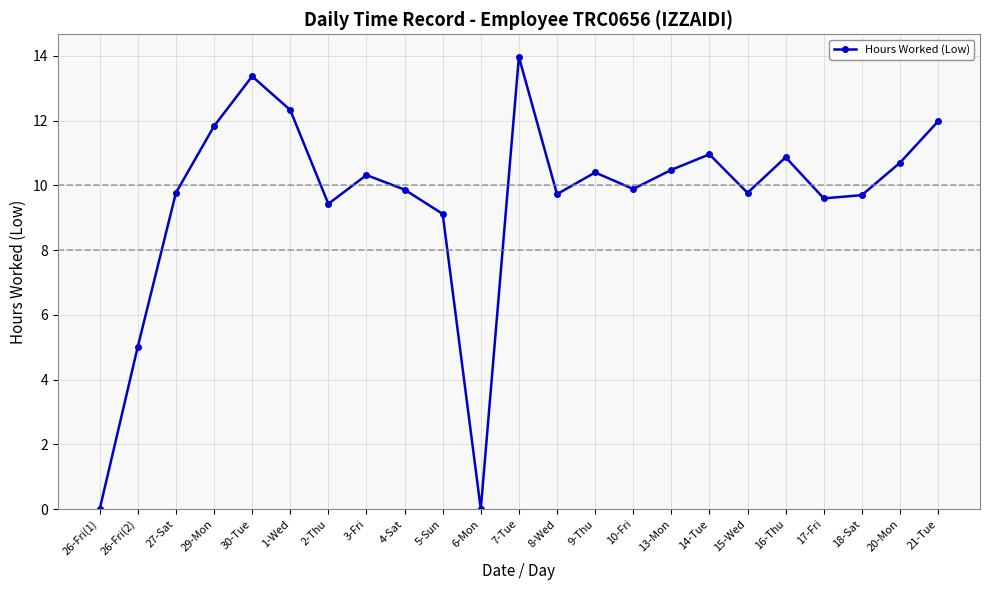

What is the label of the 19th point from the left?

16-Thu